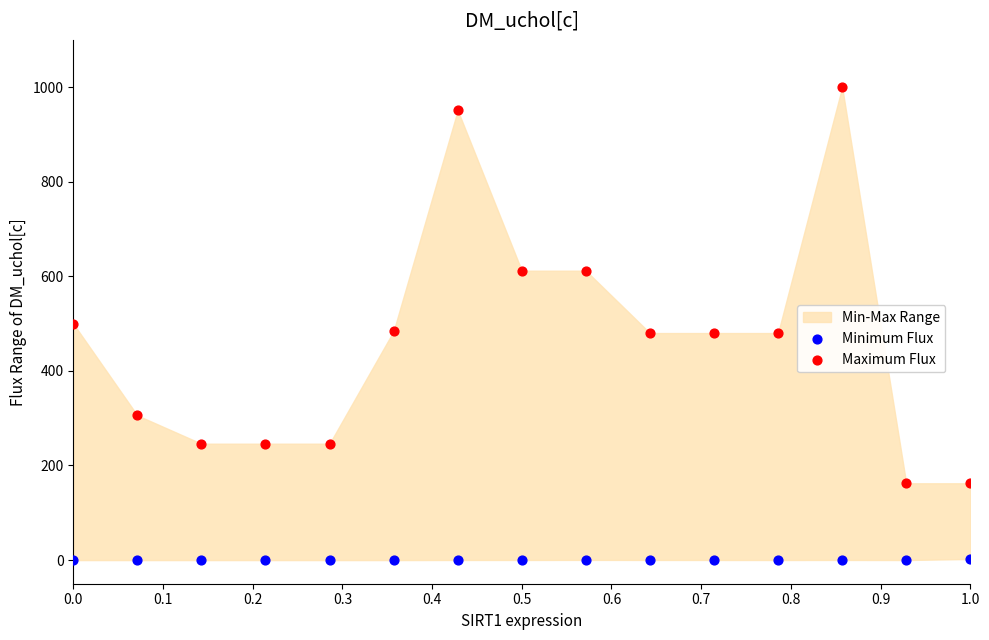

What is the X range (max minus min) for the scatter plot?

1.0